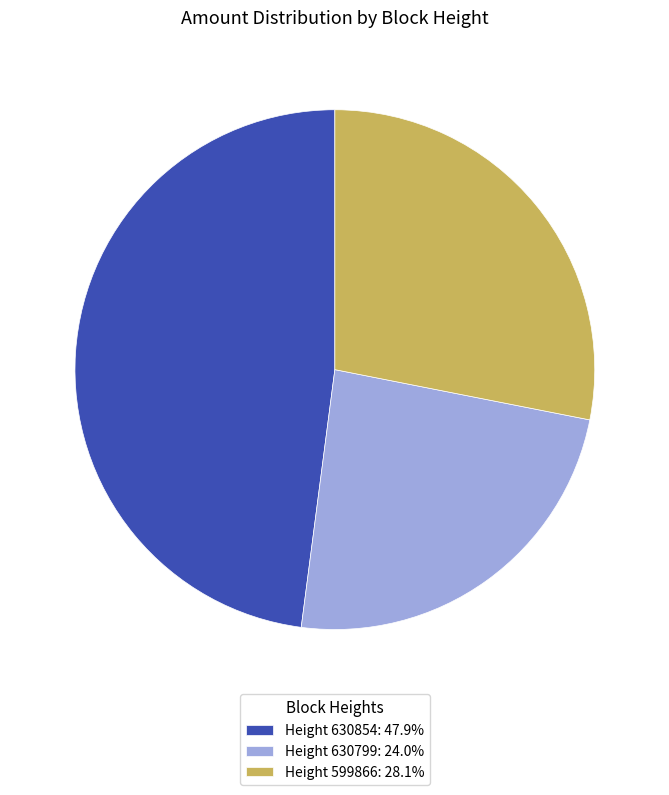

Does Height 630799: 24.0% represent more than half of the total?

No